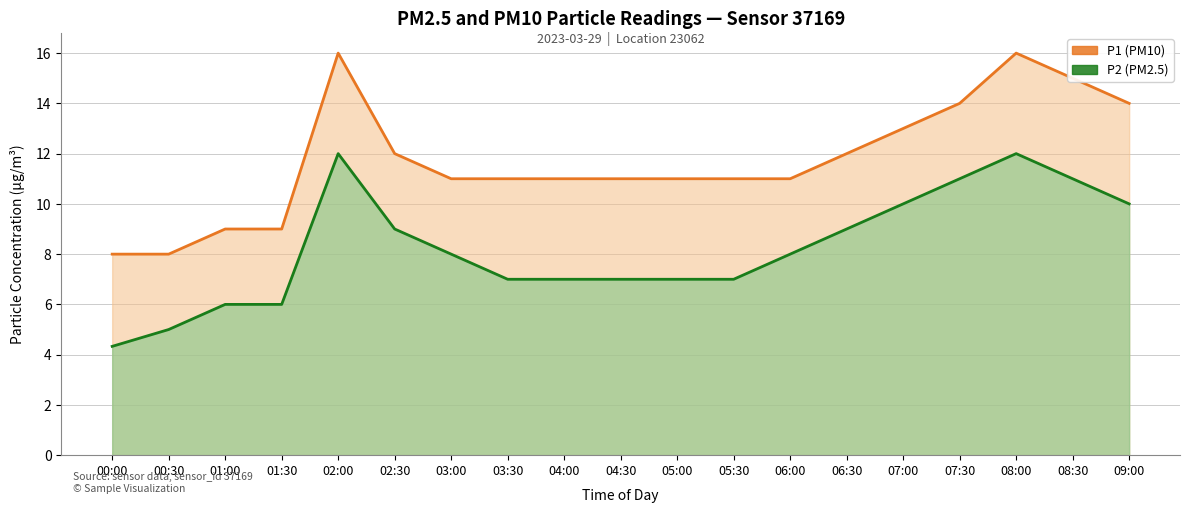

At which category is the sum across all series the highest?

02:00